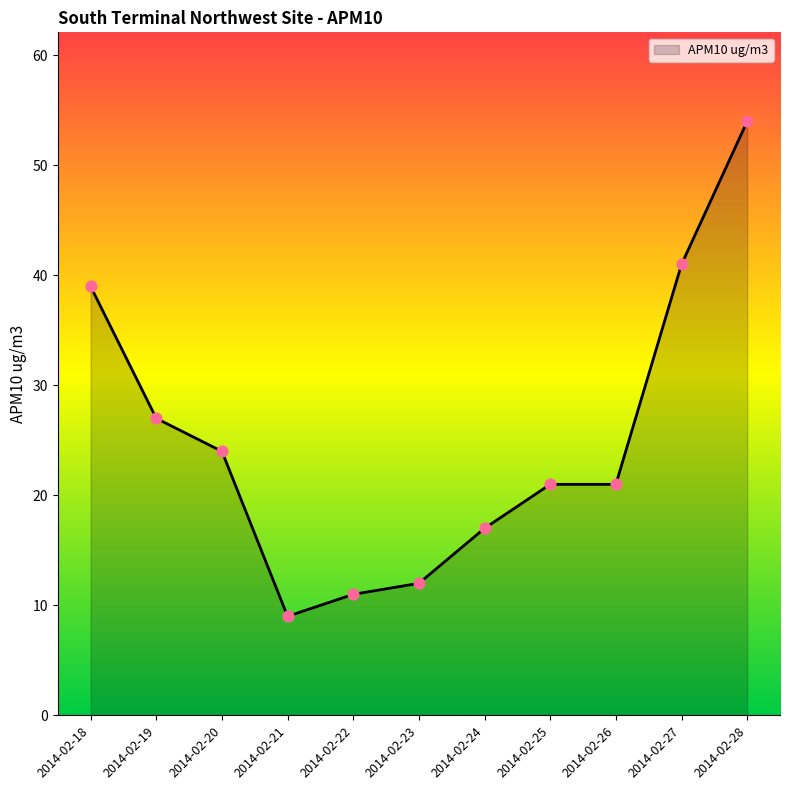

Approximately how many times larger is the value at 2014-02-22 compared to 2014-02-25?

0.5